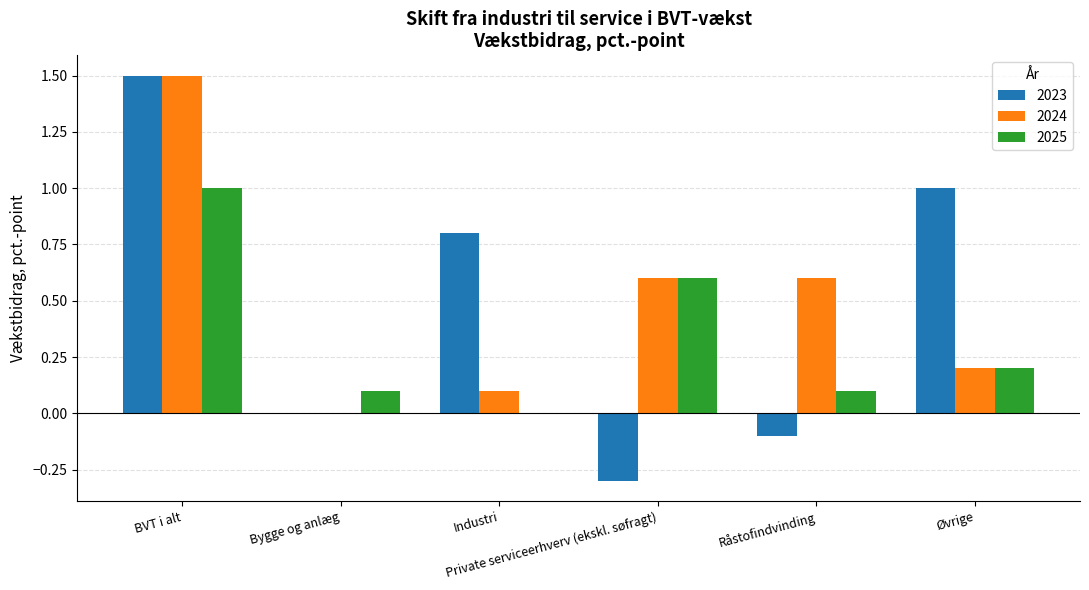

Which category has the highest value in the 2025 series?

BVT i alt